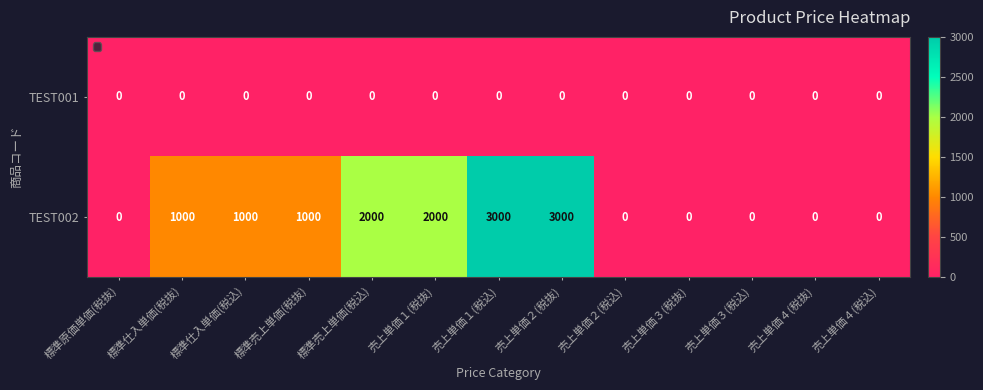

The value of TEST002 at 売上単価４(税込) is 0. True or false?

True